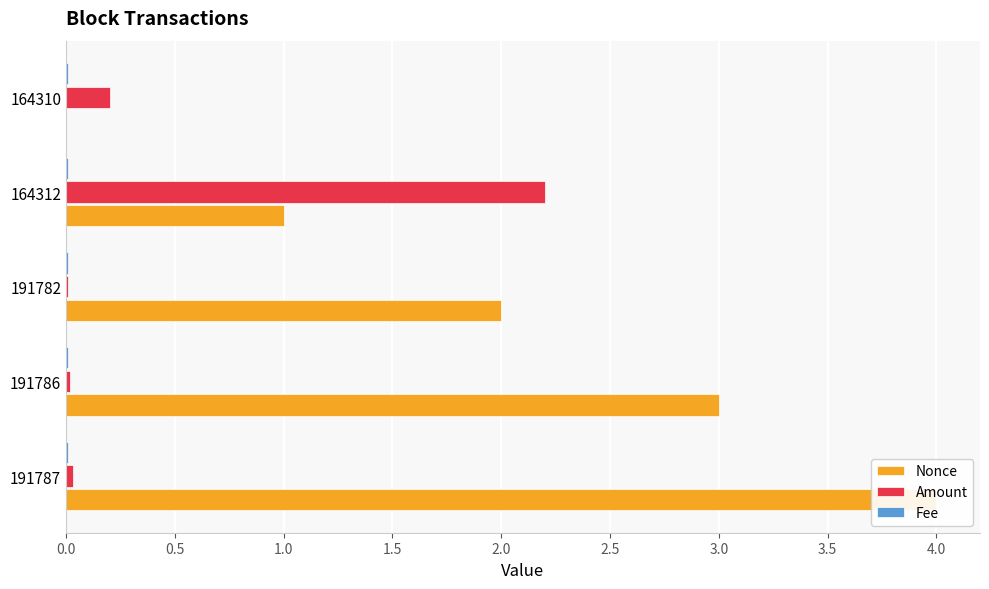

List the series in order of their peak value, highest first.

Nonce, Amount, Fee